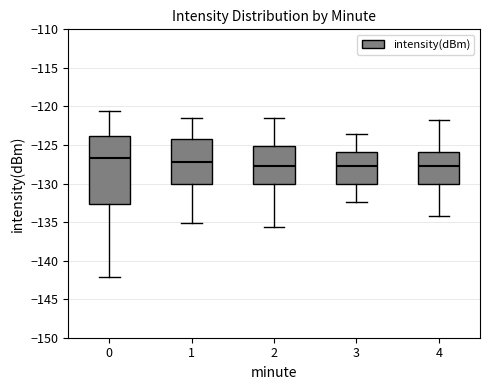

Reading left to right, read every box against the y-axis: the position of its median line, the range the box covers, and the ends of its whiskers. The values are not printed on the chart, so give them approximately, as read against the axis.

0: median -126.5, box -132.5 to -124.0, whiskers -142.0 to -120.5
1: median -127.0, box -130.0 to -124.0, whiskers -135.0 to -121.5
2: median -127.5, box -130.0 to -125.0, whiskers -135.5 to -121.5
3: median -127.5, box -130.0 to -126.0, whiskers -132.5 to -123.5
4: median -127.5, box -130.0 to -126.0, whiskers -134.0 to -122.0